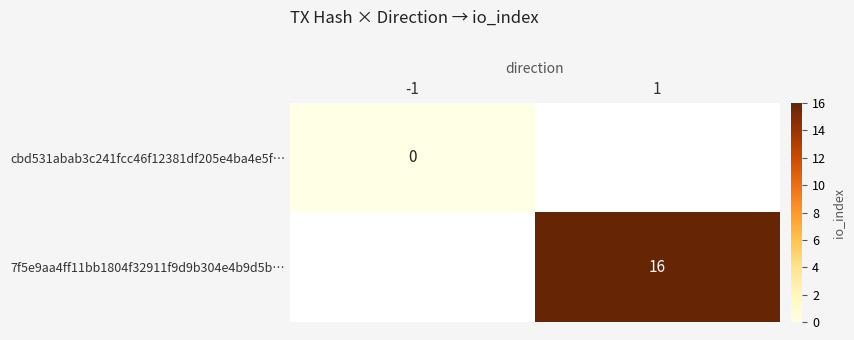

True or false: 7f5e9aa4ff11bb1804f32911f9d9b304e4b9d5b… has a value of 16 at 1.

True